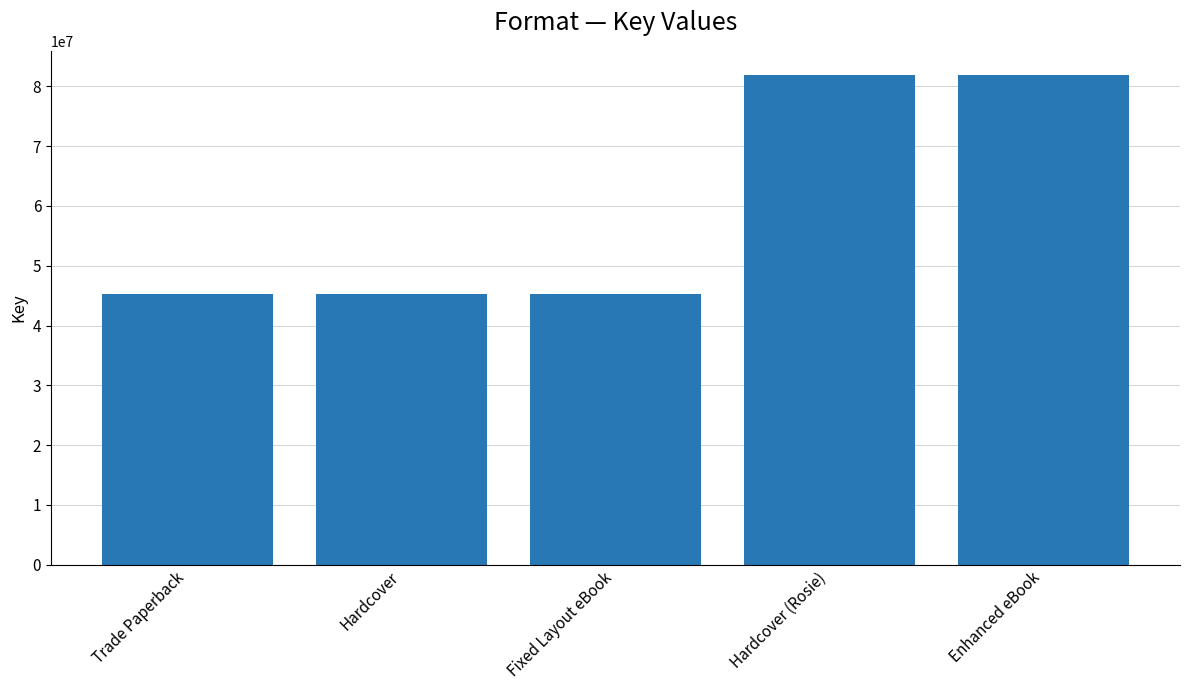

The chart shows a value of 45254107 at Fixed Layout eBook. True or false?

True